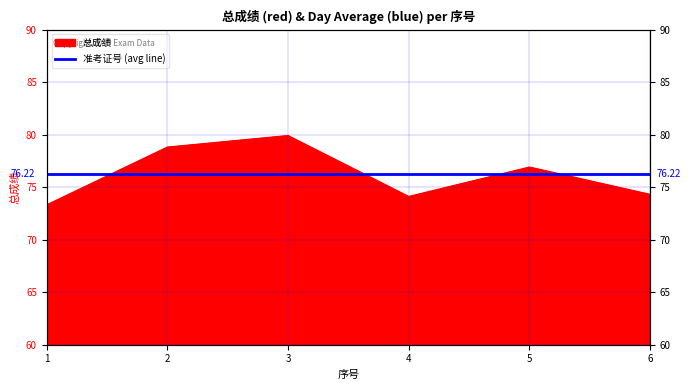

What is the difference between the values at 1 and 2?

5.5